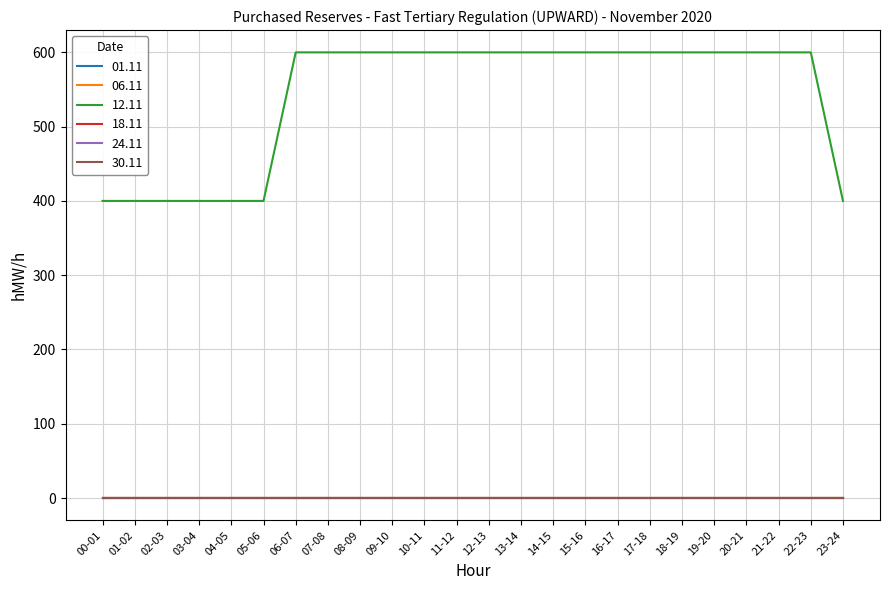

Reading right to left, extract all data points from this chart.

01.11: 23-24=0	22-23=0	21-22=0	20-21=0	19-20=0	18-19=0	17-18=0	16-17=0	15-16=0	14-15=0	13-14=0	12-13=0	11-12=0	10-11=0	09-10=0	08-09=0	07-08=0	06-07=0	05-06=0	04-05=0	03-04=0	02-03=0	01-02=0	00-01=0
06.11: 23-24=0	22-23=0	21-22=0	20-21=0	19-20=0	18-19=0	17-18=0	16-17=0	15-16=0	14-15=0	13-14=0	12-13=0	11-12=0	10-11=0	09-10=0	08-09=0	07-08=0	06-07=0	05-06=0	04-05=0	03-04=0	02-03=0	01-02=0	00-01=0
12.11: 23-24=400	22-23=600	21-22=600	20-21=600	19-20=600	18-19=600	17-18=600	16-17=600	15-16=600	14-15=600	13-14=600	12-13=600	11-12=600	10-11=600	09-10=600	08-09=600	07-08=600	06-07=600	05-06=400	04-05=400	03-04=400	02-03=400	01-02=400	00-01=400
18.11: 23-24=0	22-23=0	21-22=0	20-21=0	19-20=0	18-19=0	17-18=0	16-17=0	15-16=0	14-15=0	13-14=0	12-13=0	11-12=0	10-11=0	09-10=0	08-09=0	07-08=0	06-07=0	05-06=0	04-05=0	03-04=0	02-03=0	01-02=0	00-01=0
24.11: 23-24=0	22-23=0	21-22=0	20-21=0	19-20=0	18-19=0	17-18=0	16-17=0	15-16=0	14-15=0	13-14=0	12-13=0	11-12=0	10-11=0	09-10=0	08-09=0	07-08=0	06-07=0	05-06=0	04-05=0	03-04=0	02-03=0	01-02=0	00-01=0
30.11: 23-24=0	22-23=0	21-22=0	20-21=0	19-20=0	18-19=0	17-18=0	16-17=0	15-16=0	14-15=0	13-14=0	12-13=0	11-12=0	10-11=0	09-10=0	08-09=0	07-08=0	06-07=0	05-06=0	04-05=0	03-04=0	02-03=0	01-02=0	00-01=0